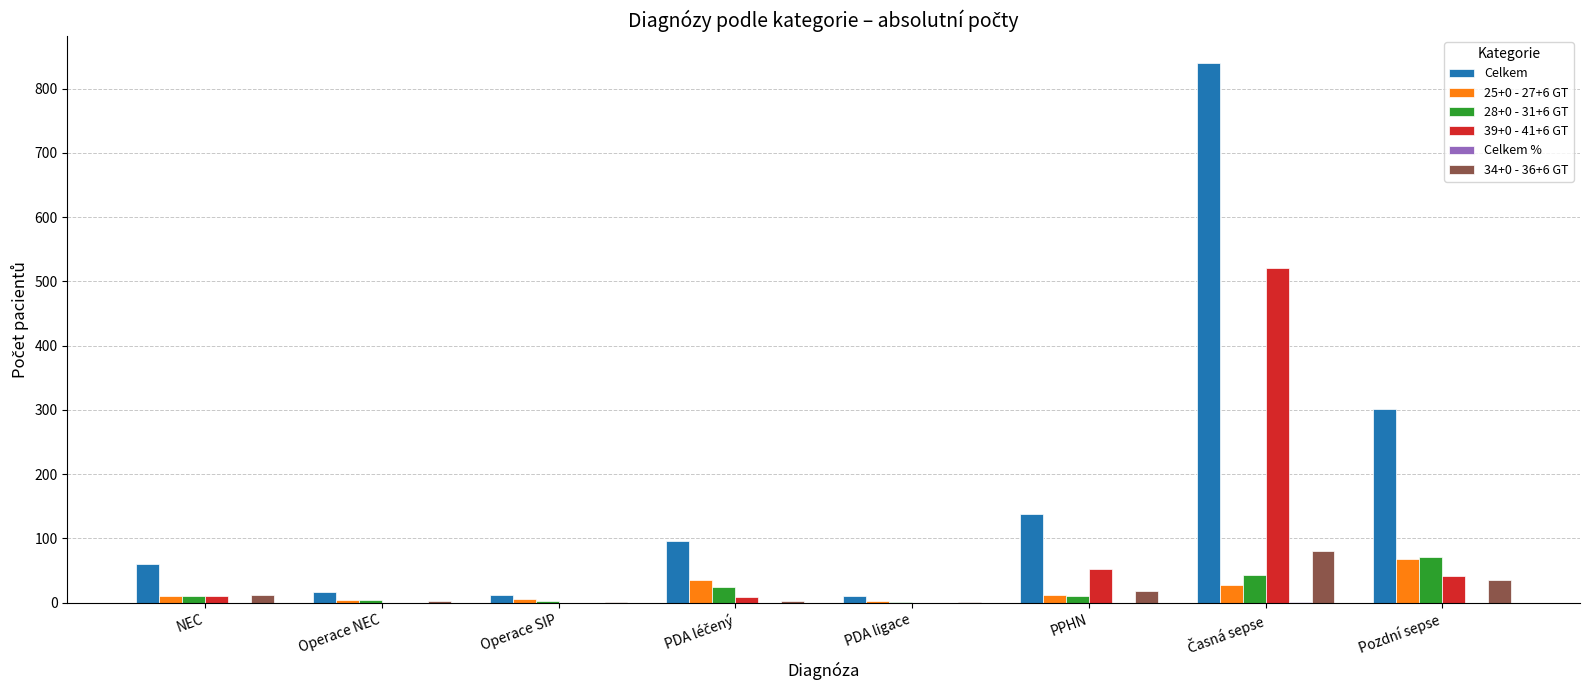

Which series has the largest range (max minus min)?

Celkem